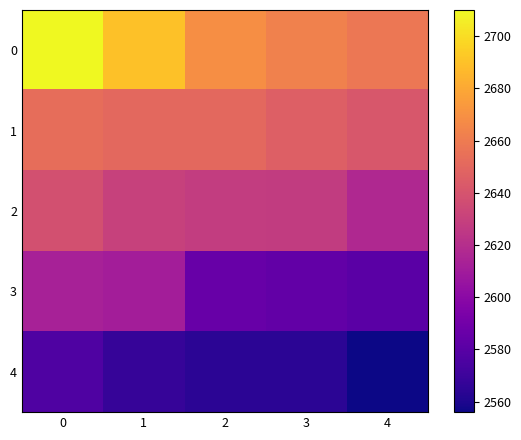

What is the total value across all series at 2?

13098